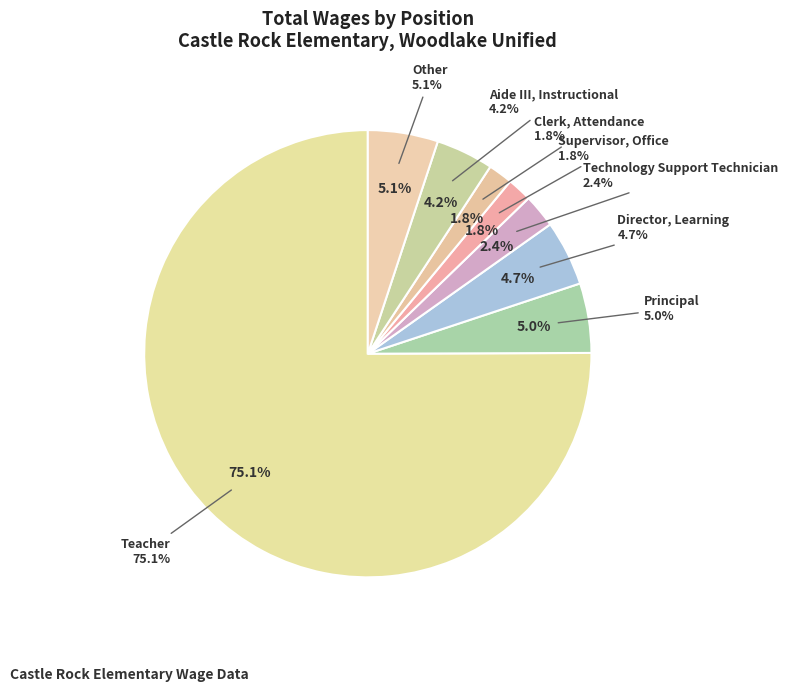

What is the majority slice?

Teacher